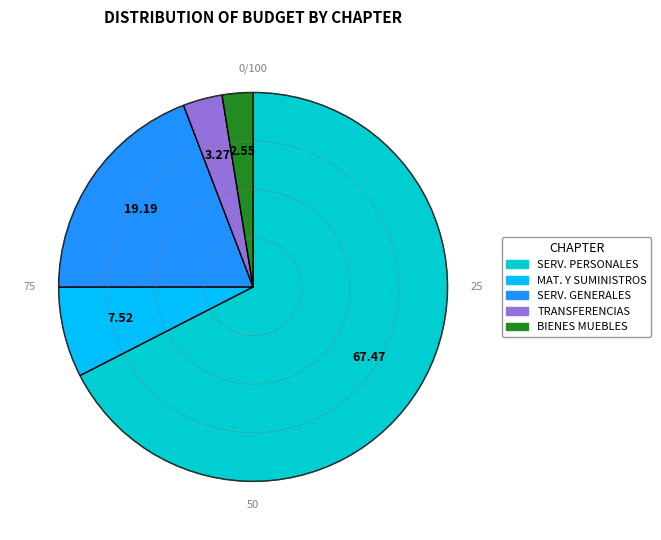

Which has a higher value, MAT. Y SUMINISTROS or BIENES MUEBLES?

MAT. Y SUMINISTROS